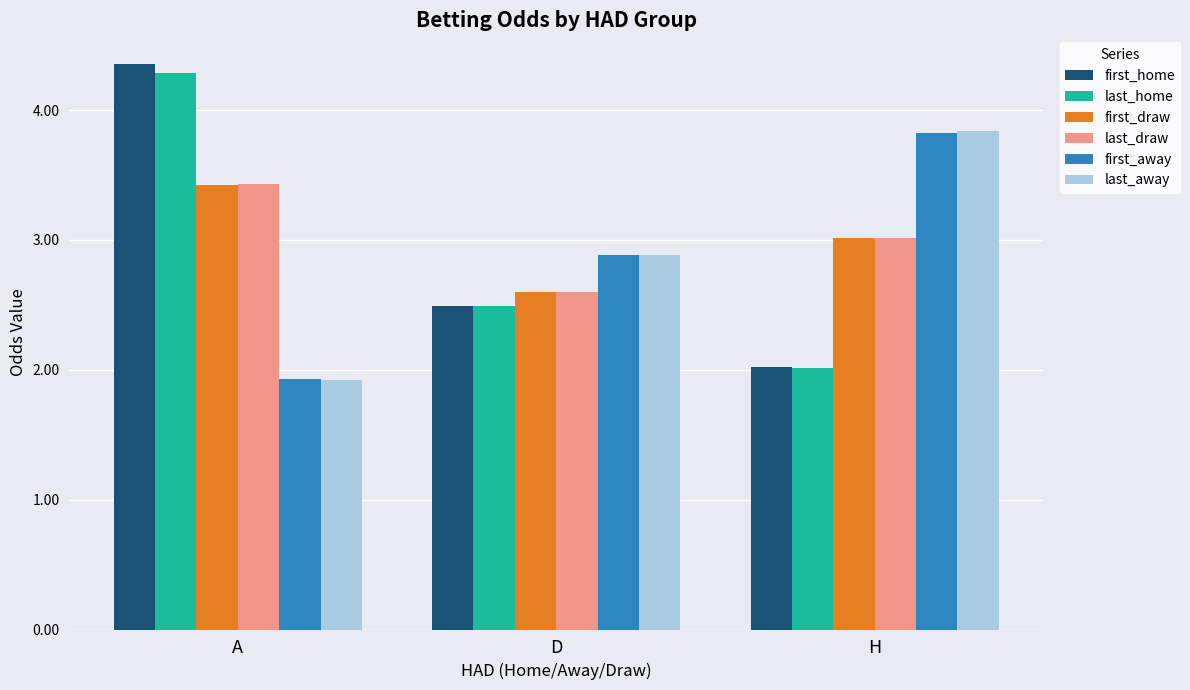

What position from the left is A?

1